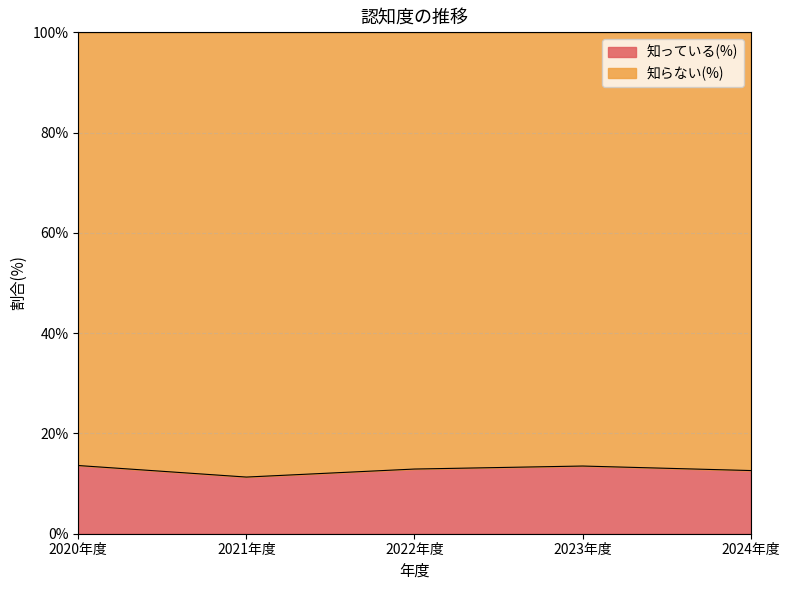

Reading left to right, transcribe all the data shown in this chart.

2020年度=13.6	2021年度=11.3	2022年度=12.9	2023年度=13.5	2024年度=12.6